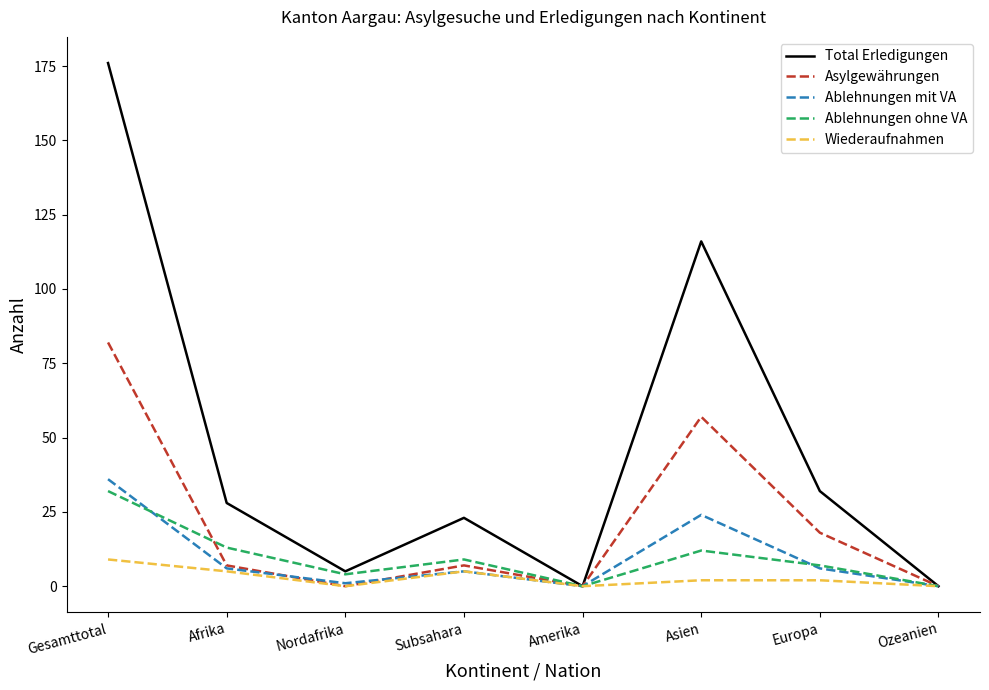

Reading left to right, list all the values displayed in this chart.

Total Erledigungen: 176	28	5	23	0	116	32	0
Asylgewährungen: 82	7	0	7	0	57	18	0
Ablehnungen mit VA: 36	6	1	5	0	24	6	0
Ablehnungen ohne VA: 32	13	4	9	0	12	7	0
Wiederaufnahmen: 9	5	0	5	0	2	2	0